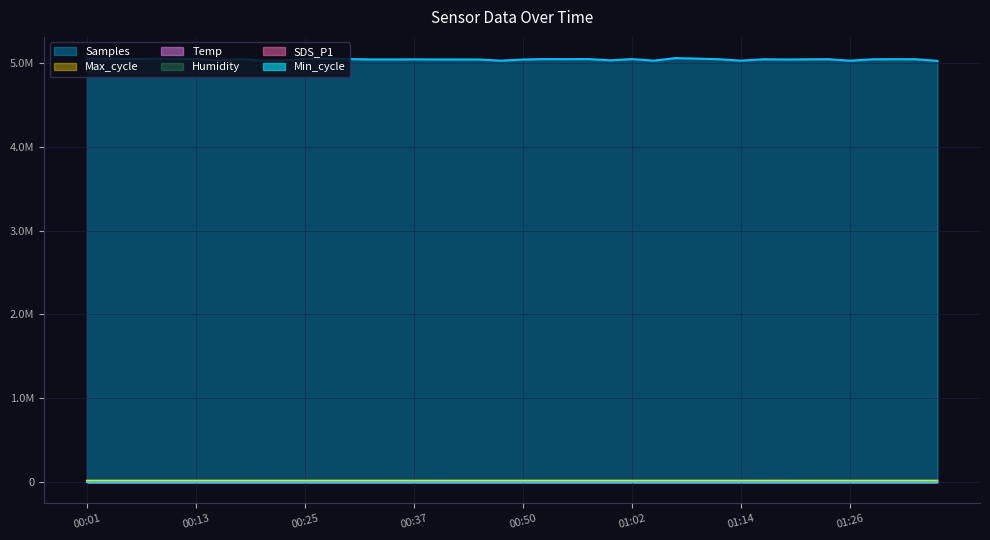

True or false: Temp has more than 2 interior local peaks.

False